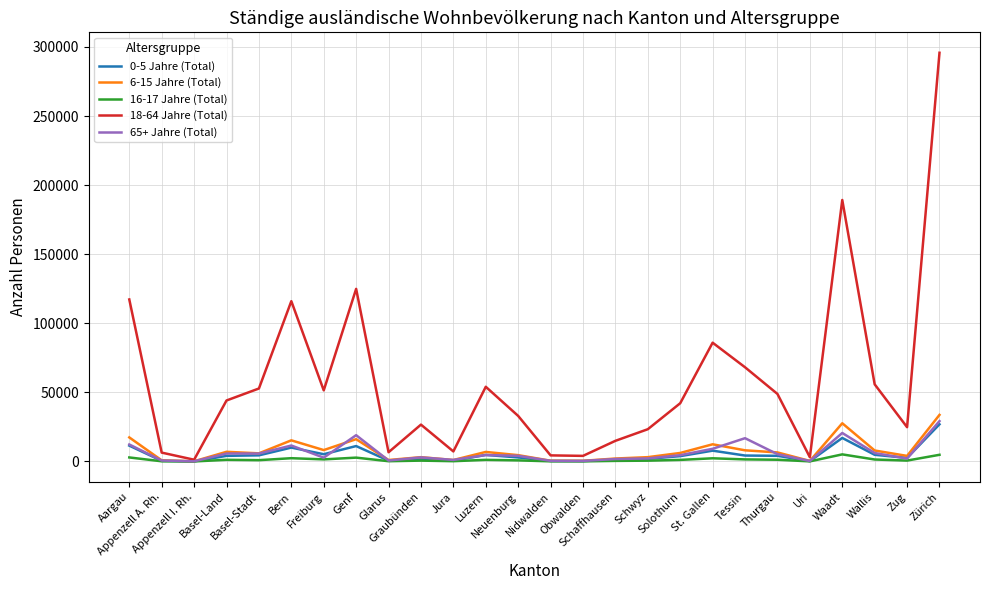

What is the maximum value shown in the chart?

295791